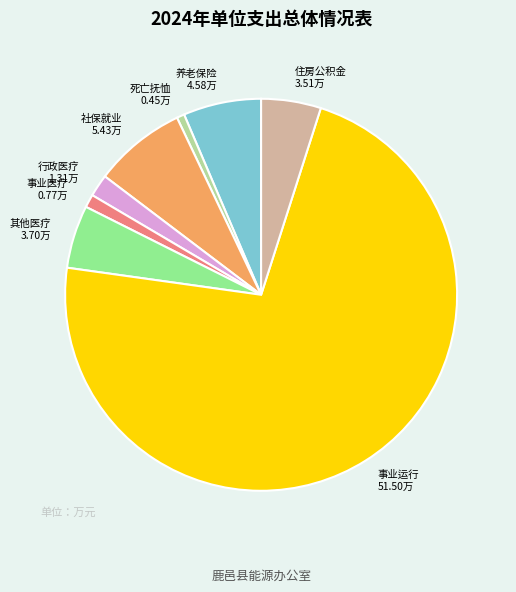

Is there any slice that represents more than half of the pie?

Yes